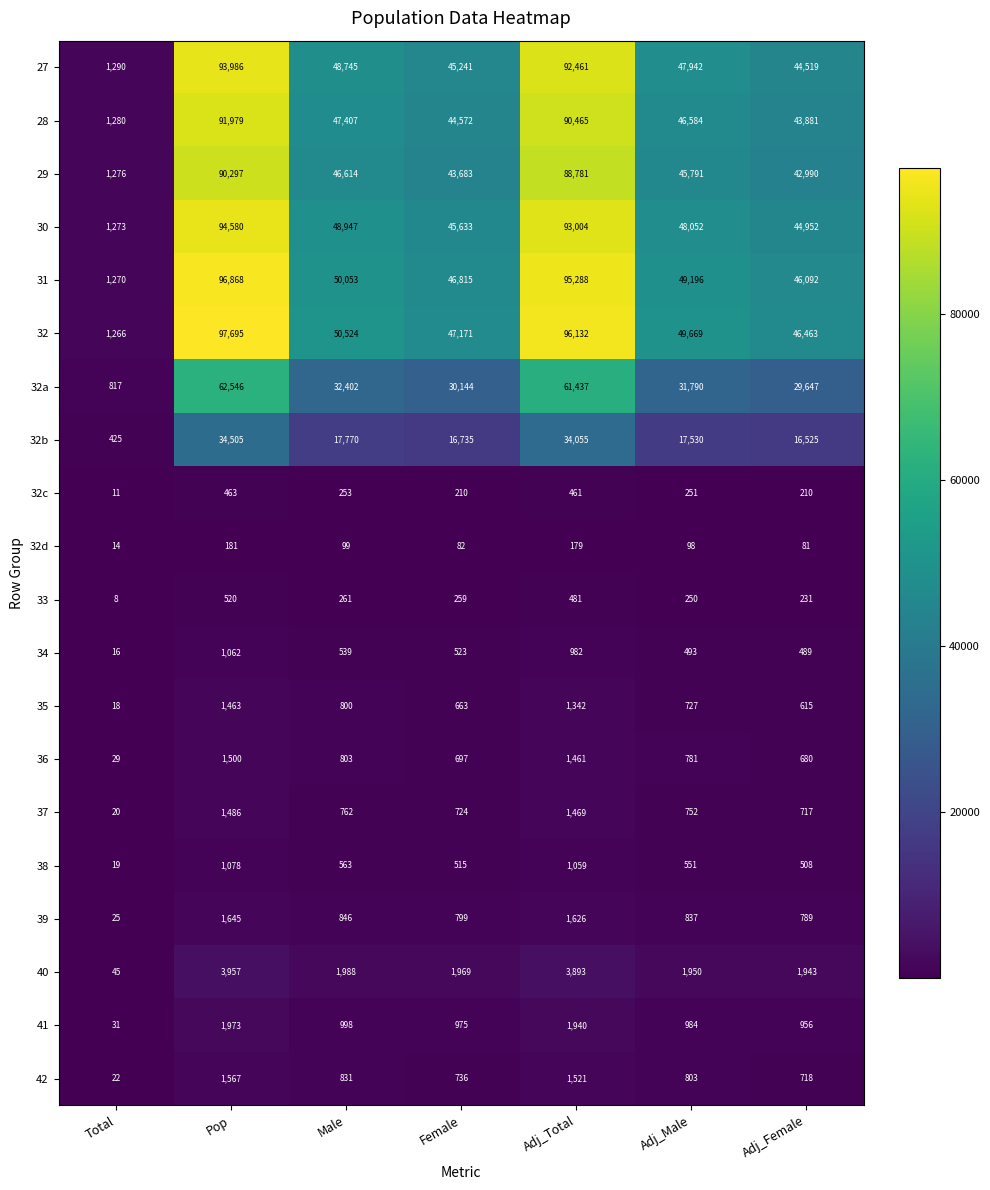

Is it true that 32c equals 45 at Female?

False